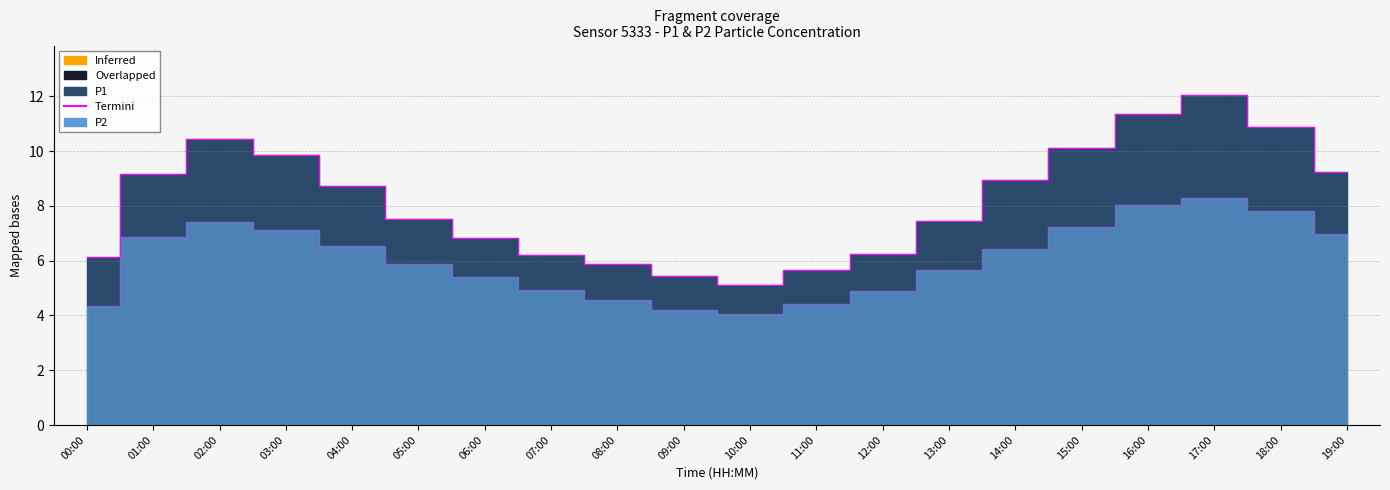

True or false: P2 and P1 intersect in this chart.

False